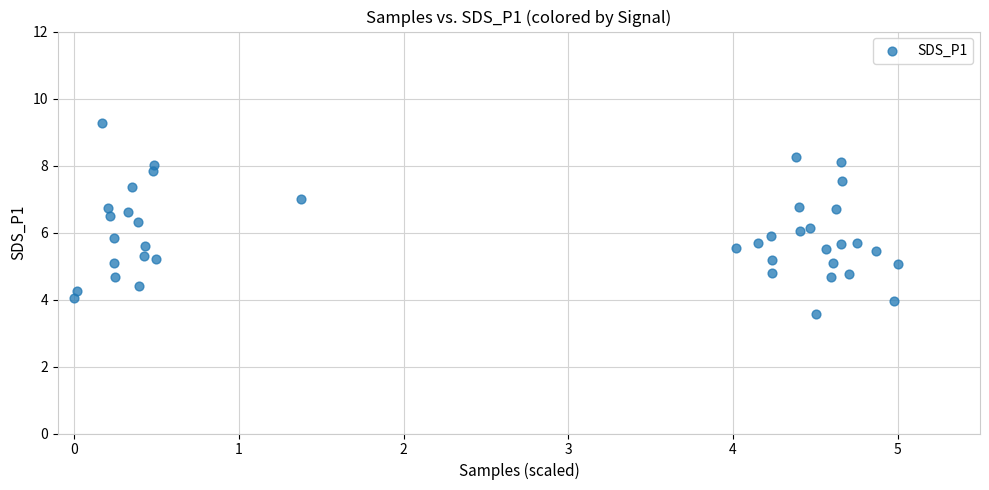

What is the range of Y values (max minus min)?

5.7